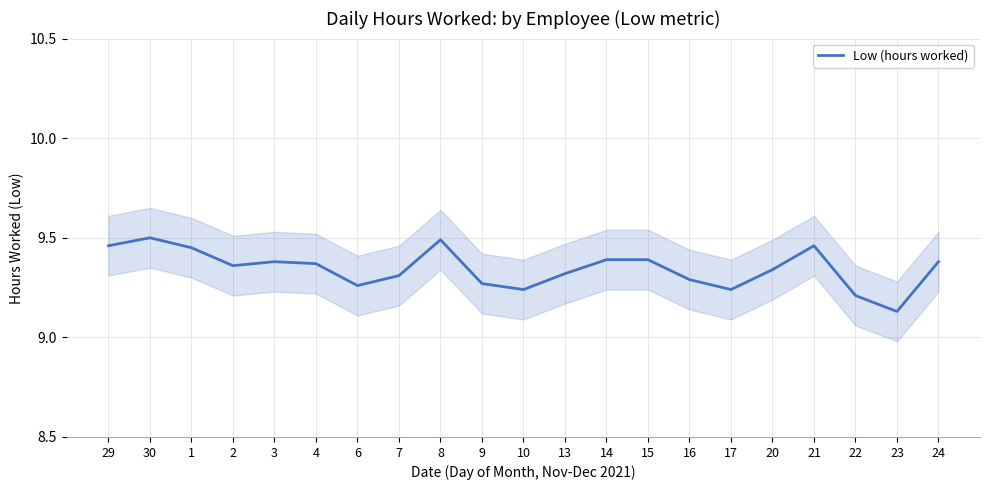

List the labels in order of value, largest first.

30, 8, 29, 21, 1, 14, 15, 3, 24, 4, 2, 20, 13, 7, 16, 9, 6, 10, 17, 22, 23